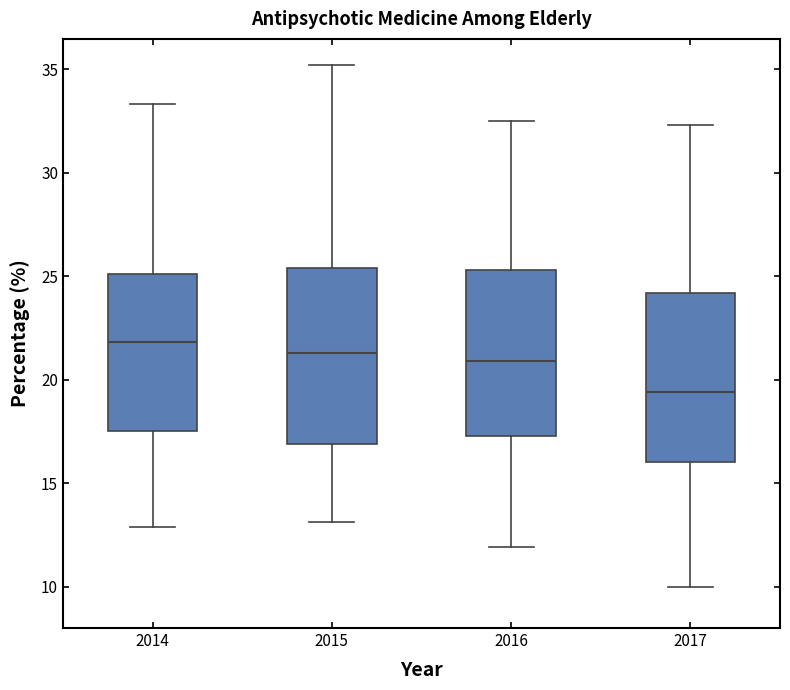

Reading left to right, transcribe this box plot: for each box, give where its median line is, the range the box spans, and where its two whiskers end, as read against the y-axis. The values are not printed on the chart, so give them approximately, as read against the axis.

2014: median 22.0, box 17.5 to 25.0, whiskers 13.0 to 33.5
2015: median 21.5, box 17.0 to 25.5, whiskers 13.0 to 35.0
2016: median 21.0, box 17.5 to 25.5, whiskers 12.0 to 32.5
2017: median 19.5, box 16.0 to 24.0, whiskers 10.0 to 32.5